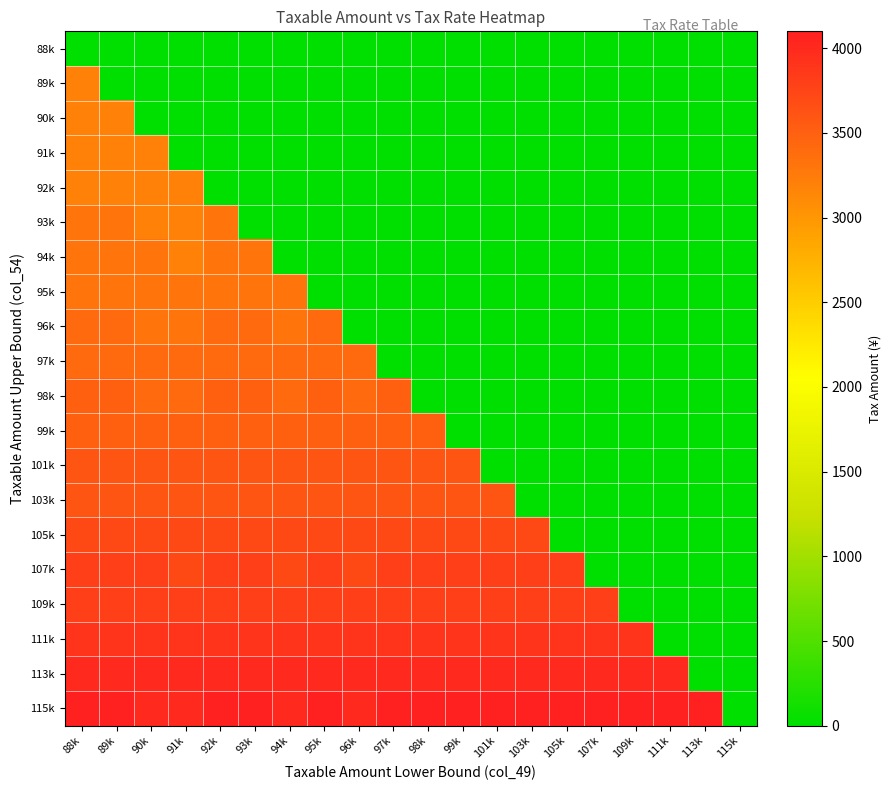

Which label corresponds to the largest value in the chart?

88k